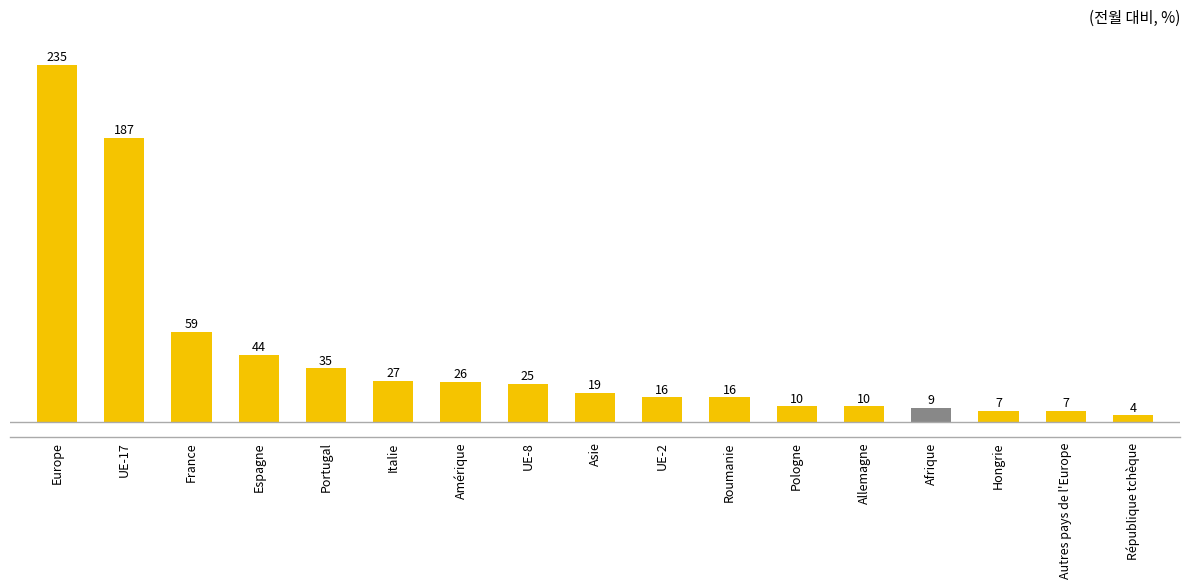

Reading left to right, extract all data points from this chart.

Europe=235	UE-17=187	France=59	Espagne=44	Portugal=35	Italie=27	Amérique=26	UE-8=25	Asie=19	UE-2=16	Roumanie=16	Pologne=10	Allemagne=10	Afrique=9	Hongrie=7	Autres pays de l'Europe=7	République tchèque=4